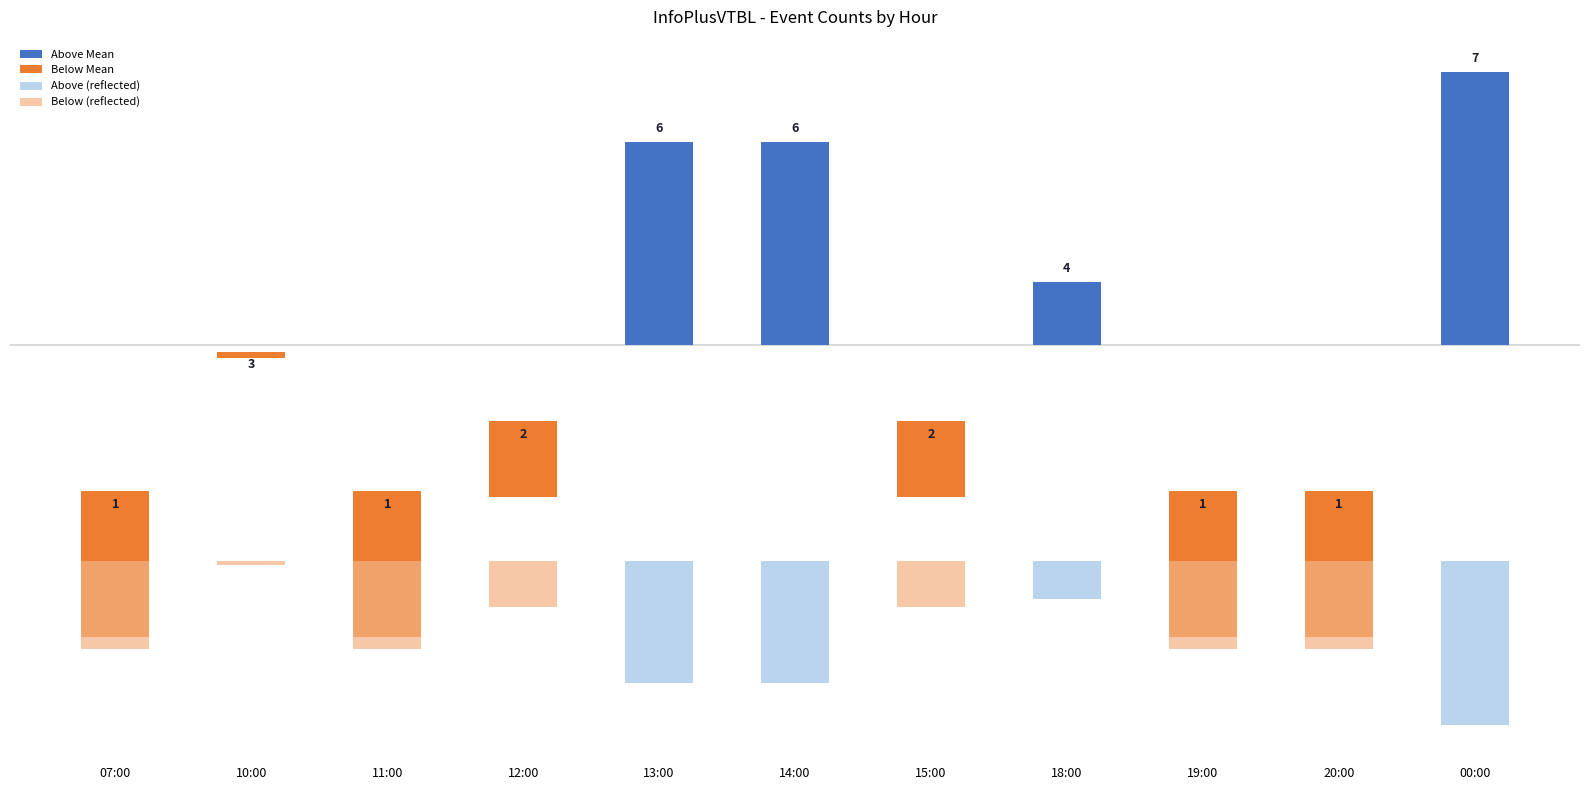

What position from the left is 18:00?

8